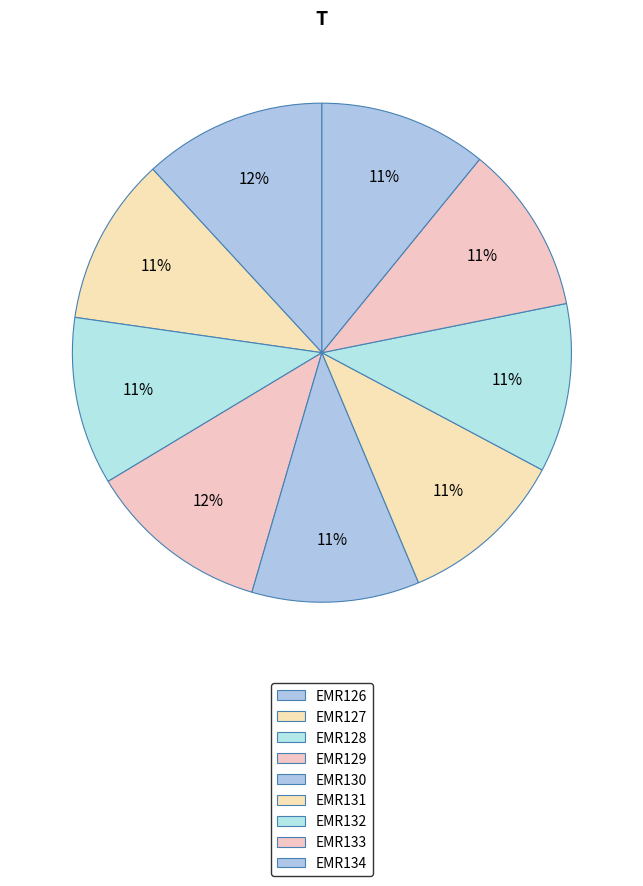

Rank the categories by value from highest to lowest.

EMR126, EMR129, EMR133, EMR132, EMR134, EMR128, EMR131, EMR127, EMR130